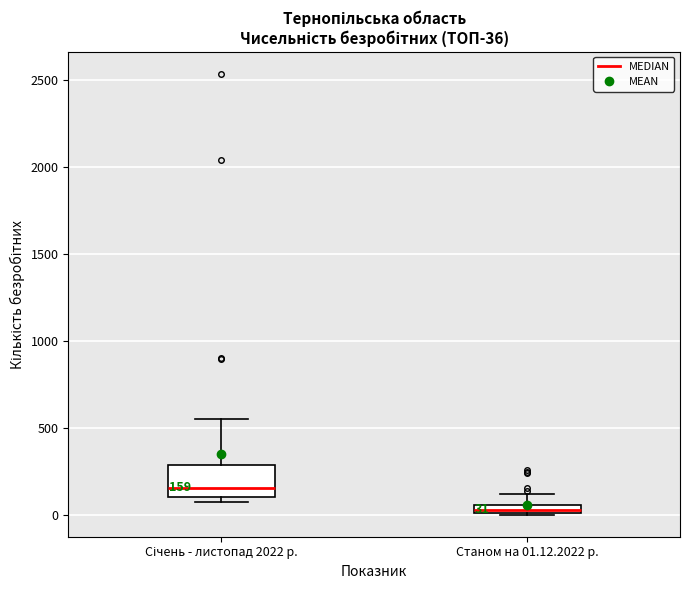

Which box has the highest median line?

Січень - листопад 2022 р.